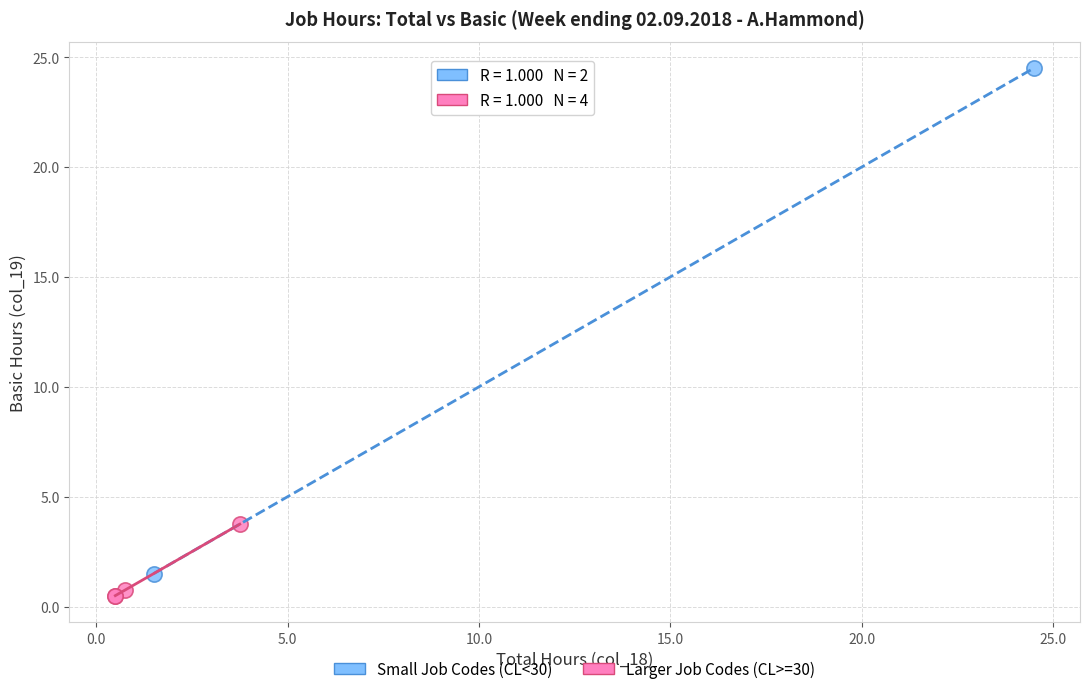

Which series reaches the maximum Y coordinate?

Small Job Codes (CL<30)